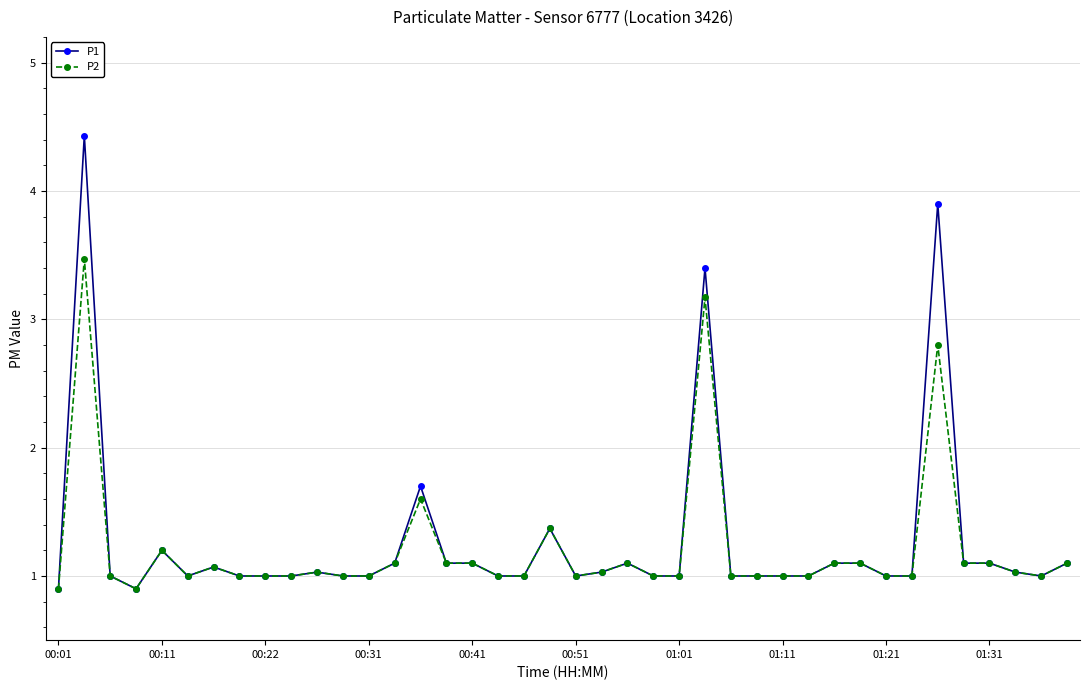

What are all the series names shown in the legend?

P1, P2